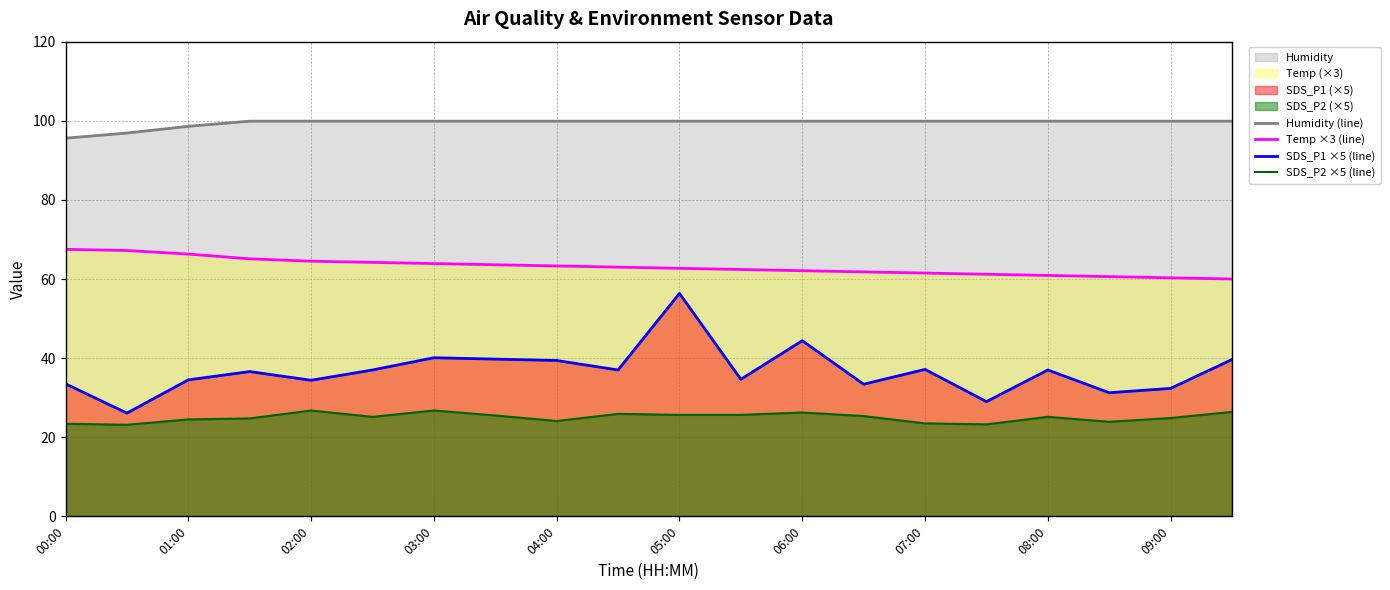

True or false: SDS_P1 ×5 (line) and Temp ×3 (line) intersect in this chart.

False